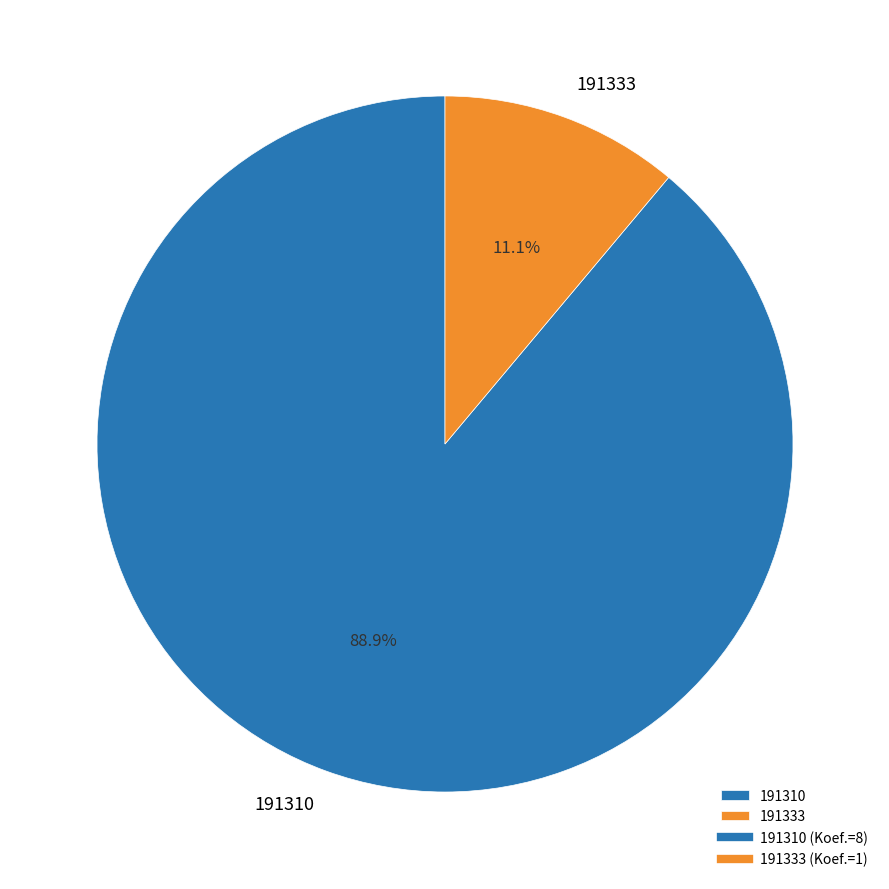

What is the total percentage of 191333 and 191310?

100.0%